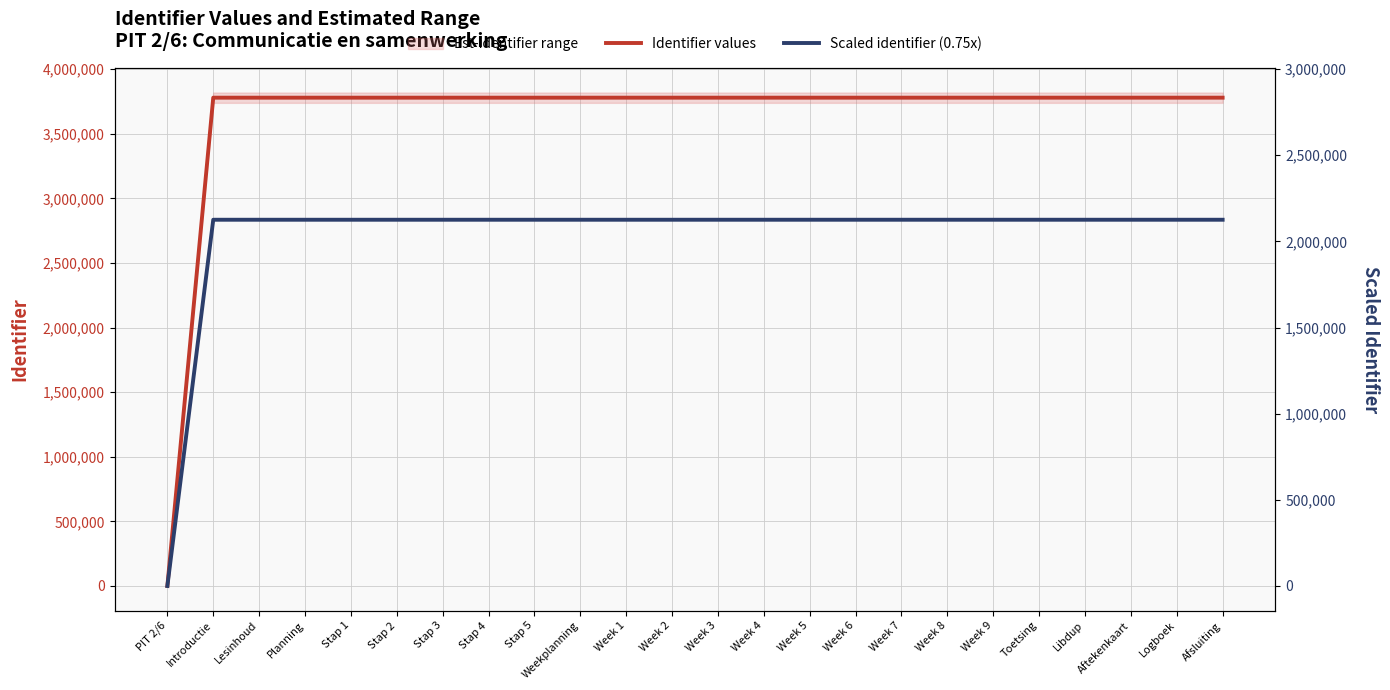

Rank the series at Logboek from highest to lowest value.

Identifier values, Scaled identifier (0.75x)